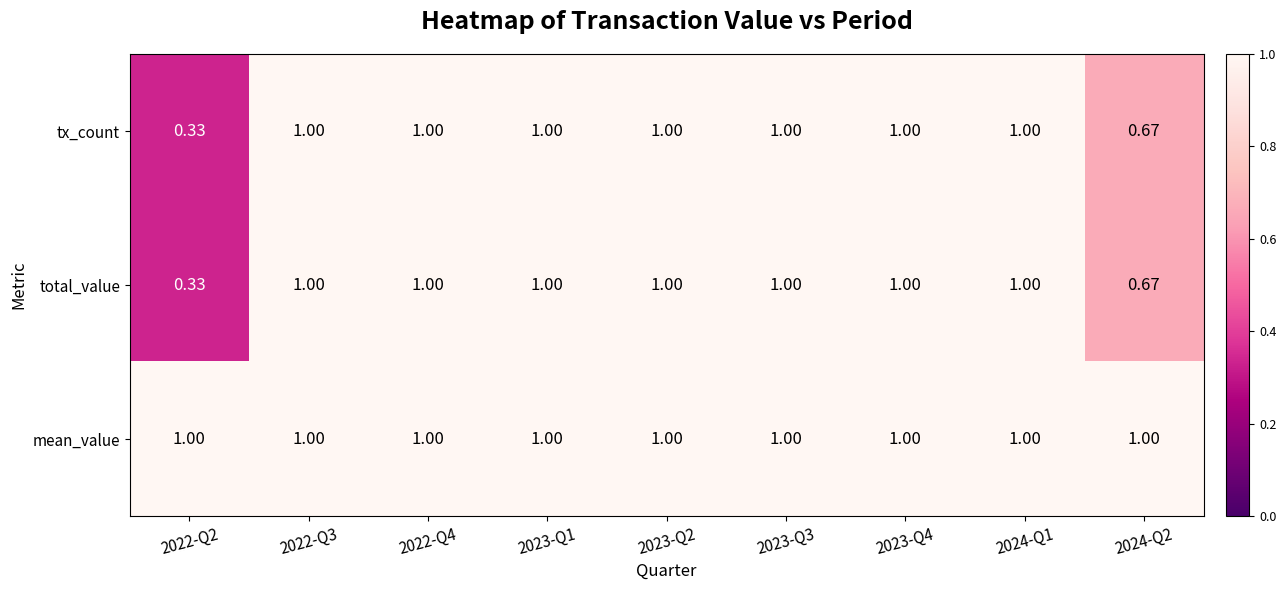

Which series has the largest total across all categories?

mean_value